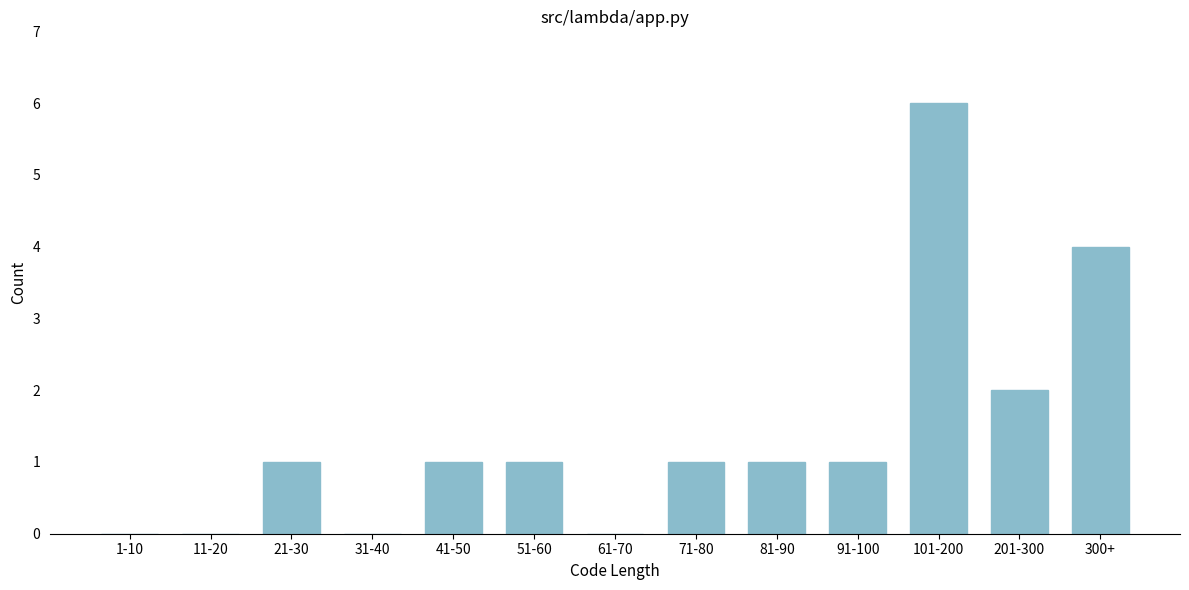

Reading right to left, transcribe all the data shown in this chart.

300+=4	201-300=2	101-200=6	91-100=1	81-90=1	71-80=1	61-70=0	51-60=1	41-50=1	31-40=0	21-30=1	11-20=0	1-10=0